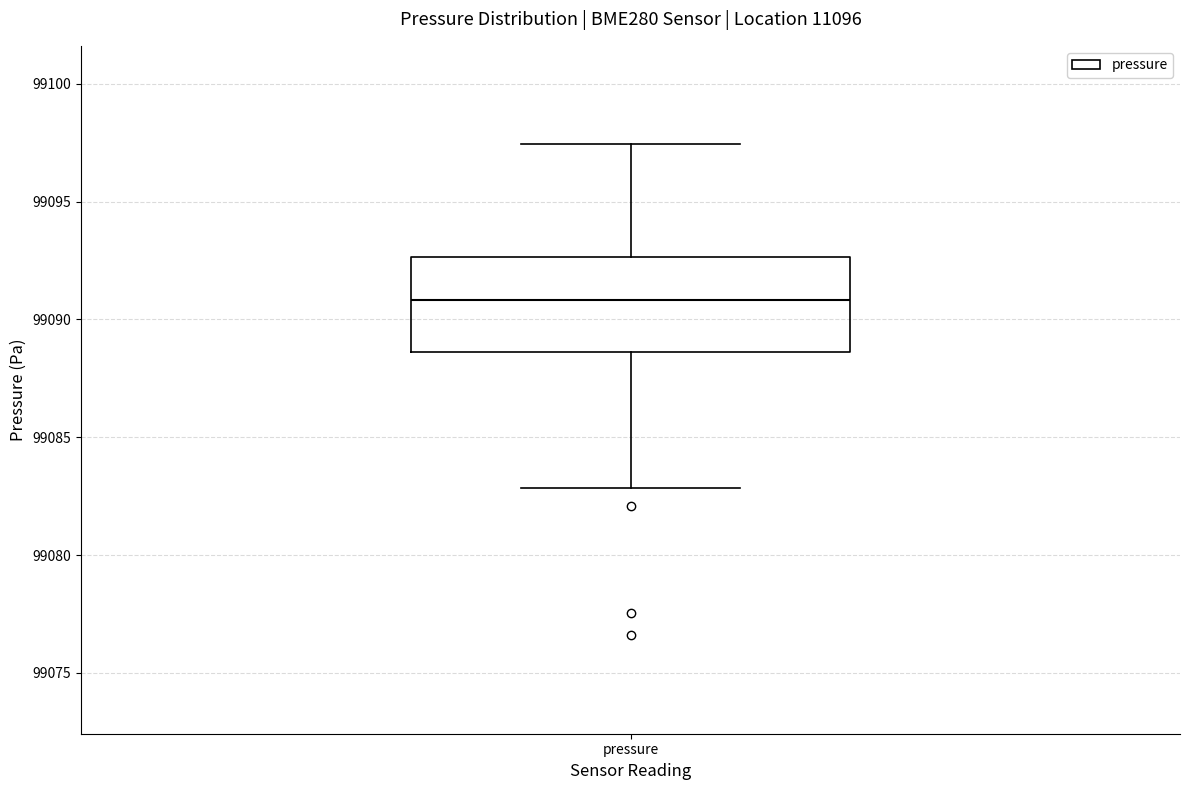

Read this box plot against the y-axis: the position of the median line, the range covered by the box, and the ends of both whiskers. The values are not printed on the chart, so give them approximately, as read against the axis.

median 99091.0, box 99088.5 to 99092.5, whiskers 99083.0 to 99097.5